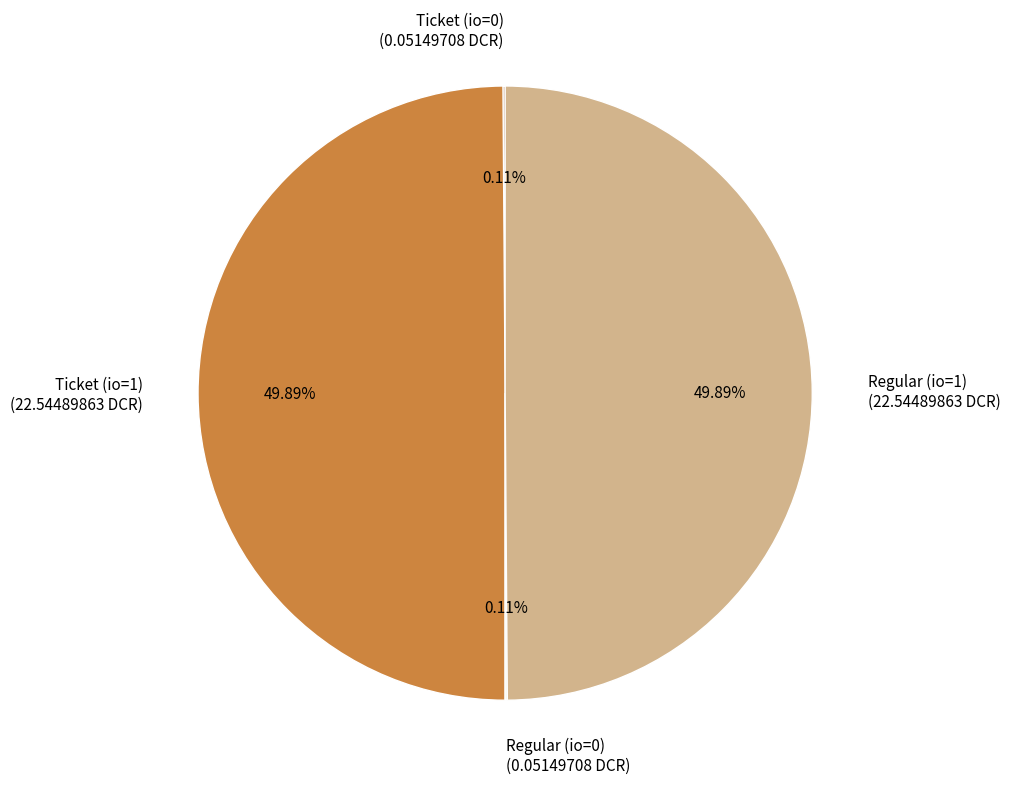

Rank the categories by value from lowest to highest.

Ticket (io_index=0), Regular (io_index=0), Ticket (io_index=1), Regular (io_index=1)